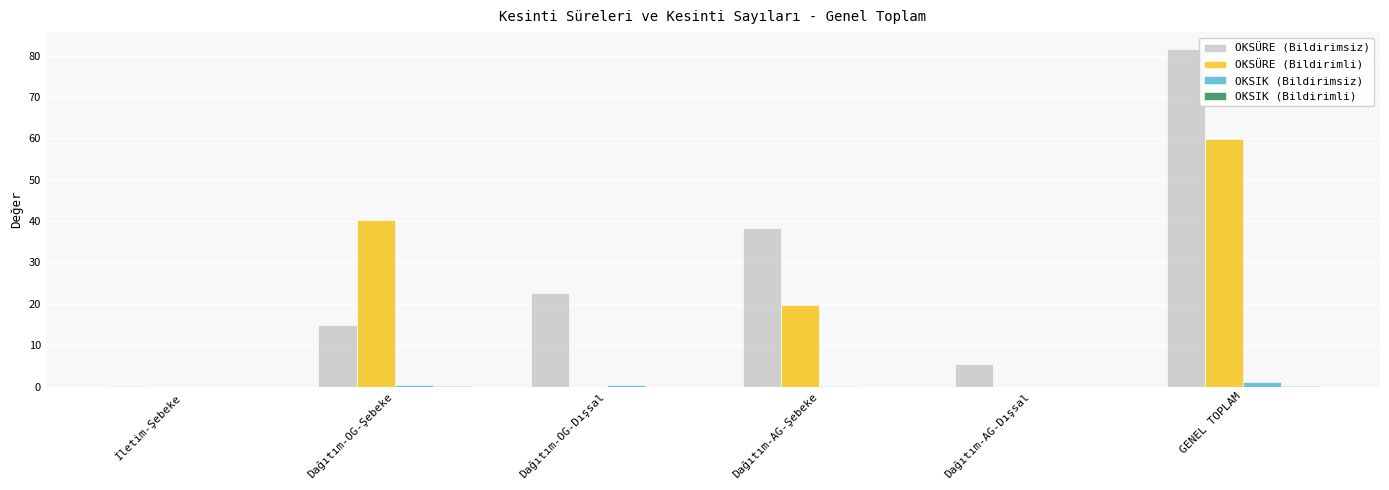

Does the chart contain stacked bars?

No